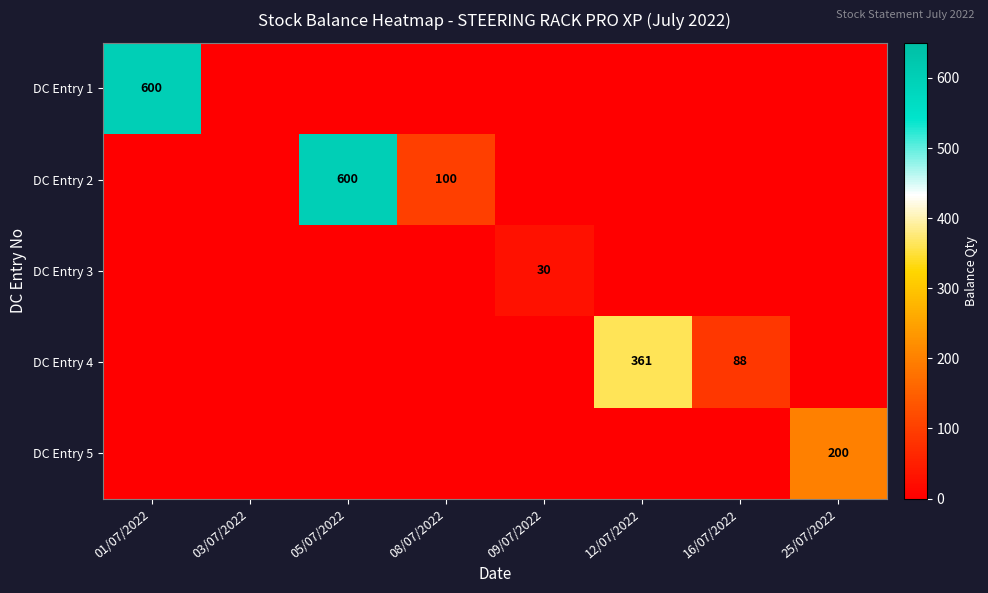

Rank the series at 03/07/2022 from highest to lowest value.

DC Entry 1, DC Entry 2, DC Entry 3, DC Entry 4, DC Entry 5